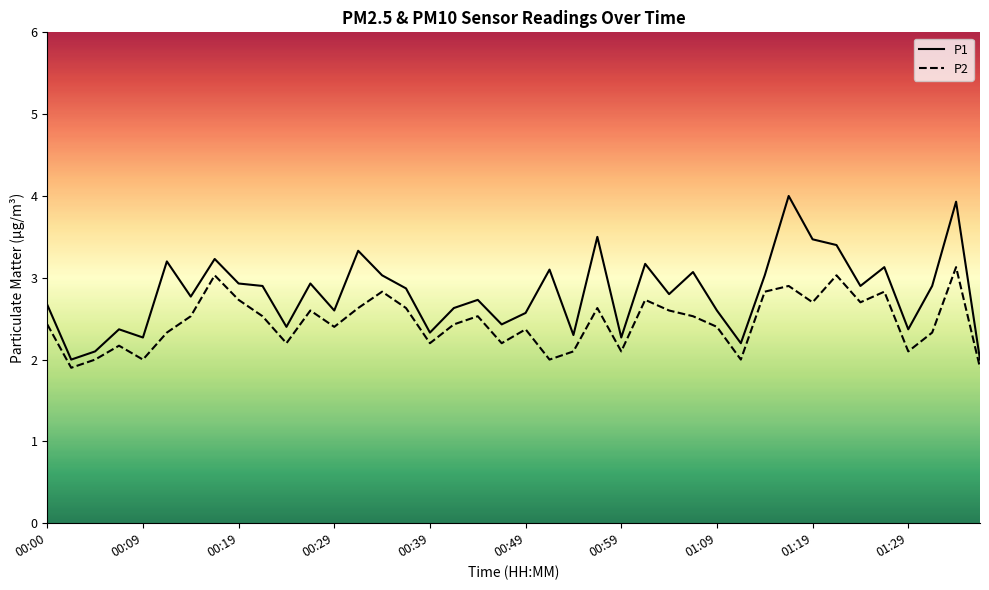

What is the lowest value of the P2 series?

1.9